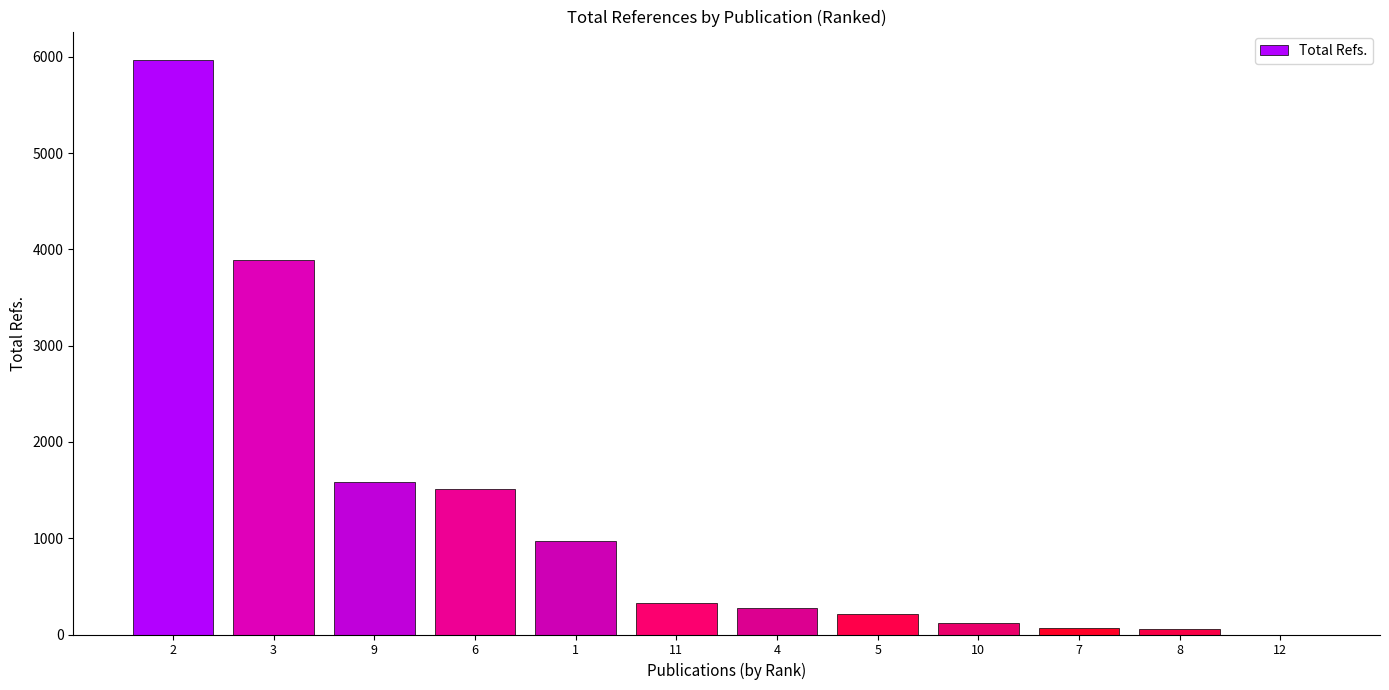

What is the difference between the values at 5 and 3?

3677